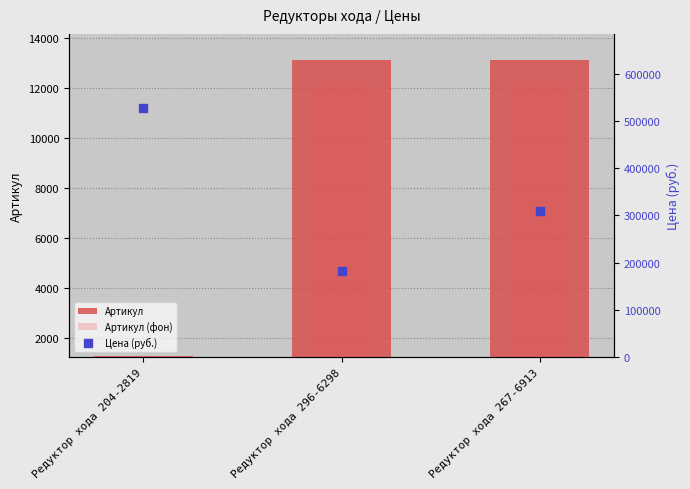

Which series has the largest range (max minus min)?

Цена (руб.)